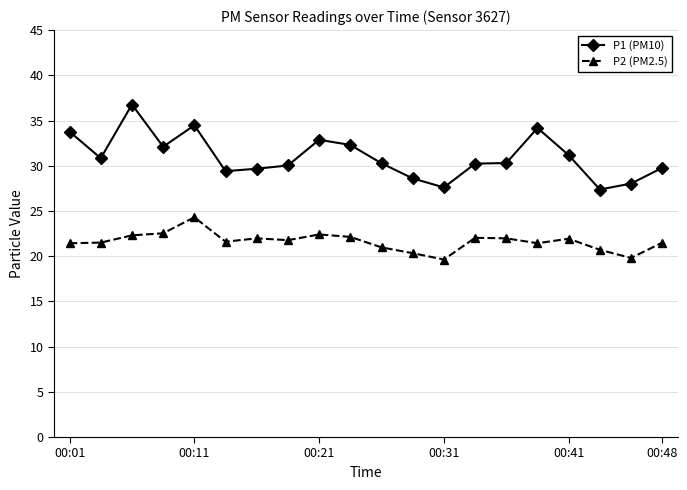

What is the sum of all P1 (PM10) values?

619.7